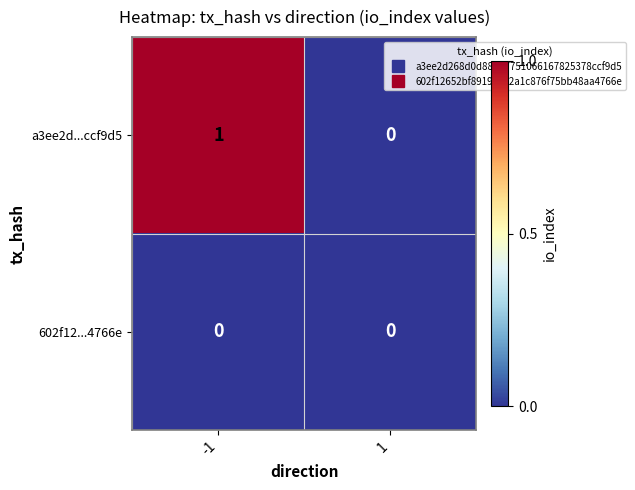

Reading left to right, transcribe all the data shown in this chart.

a3ee2d...ccf9d5: -1=1	1=0
602f12...4766e: -1=0	1=0